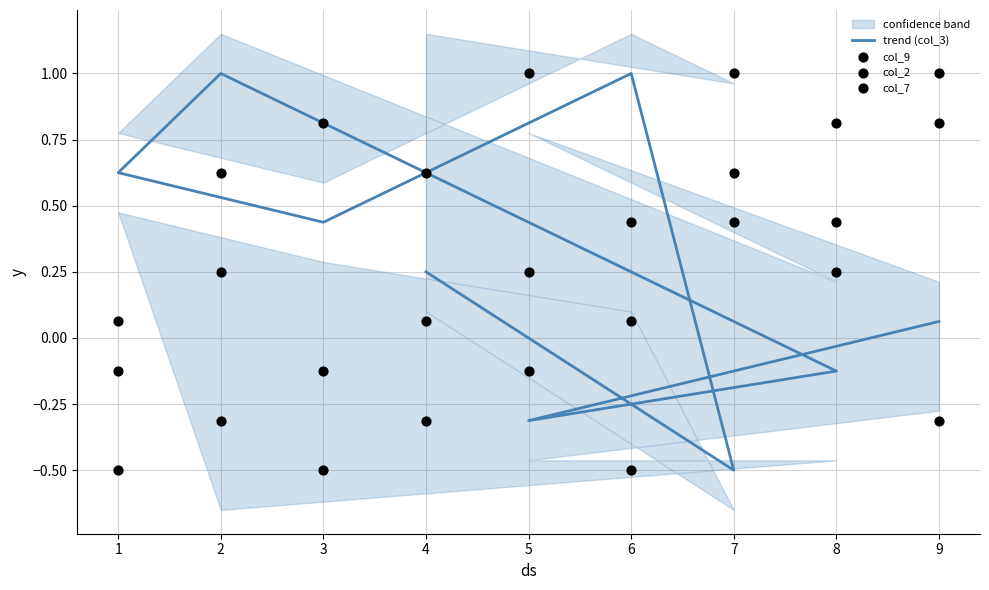

Which series contains the highest Y value?

trend (col_3)